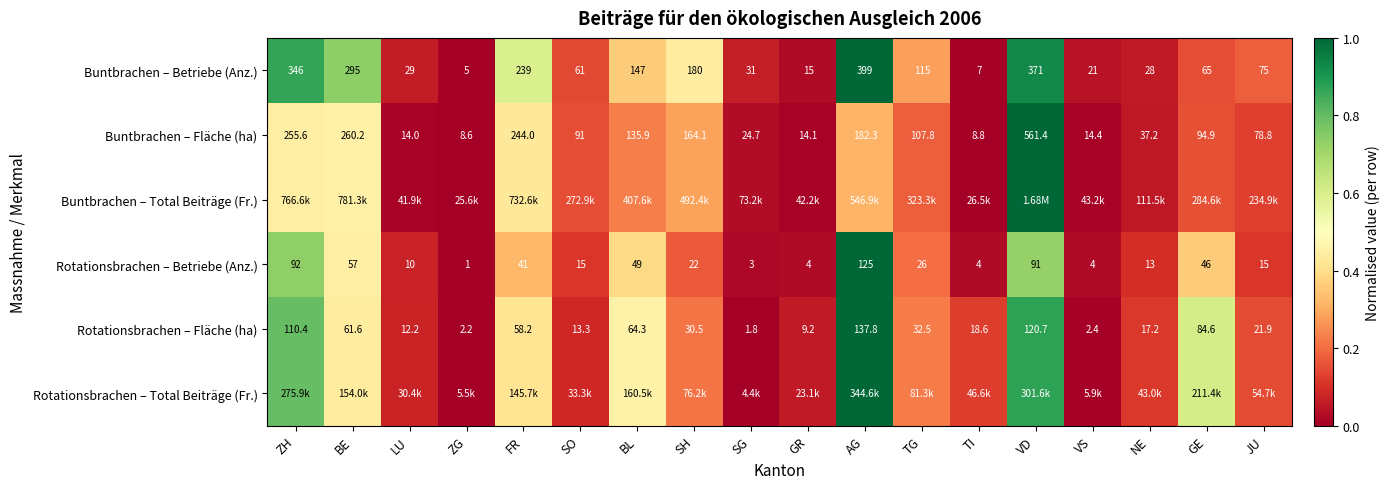

List the labels in order of Buntbrachen – Betriebe (Anz.) value, largest first.

AG, VD, ZH, BE, FR, SH, BL, TG, JU, GE, SO, SG, LU, NE, VS, GR, TI, ZG